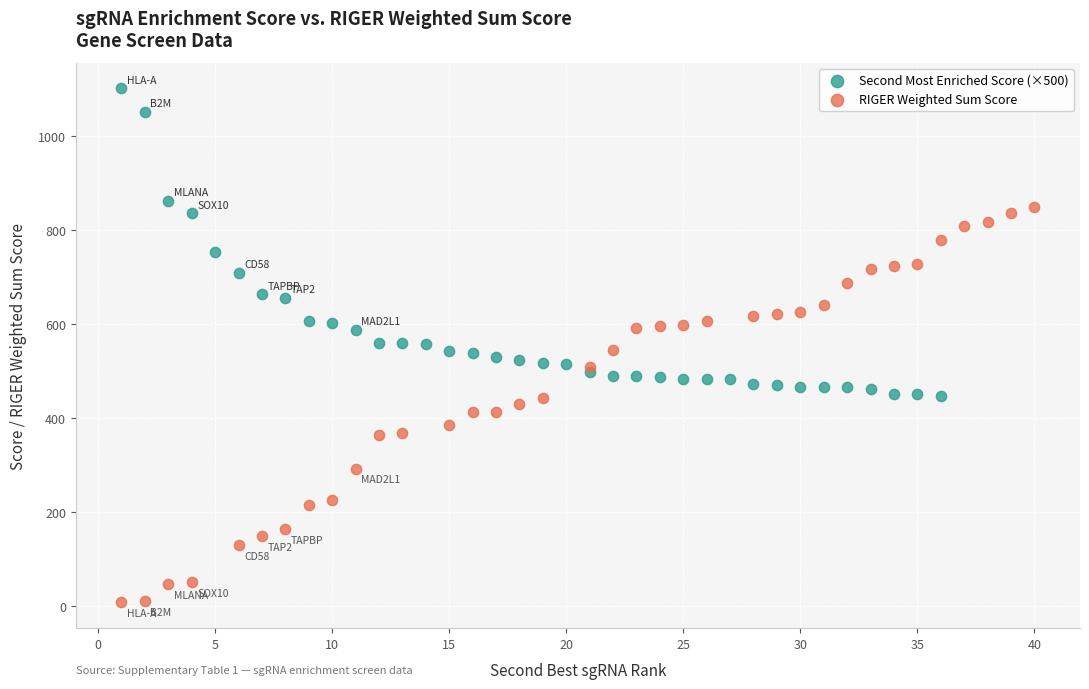

Which series reaches the maximum Y coordinate?

Second Most Enriched Score (×500)